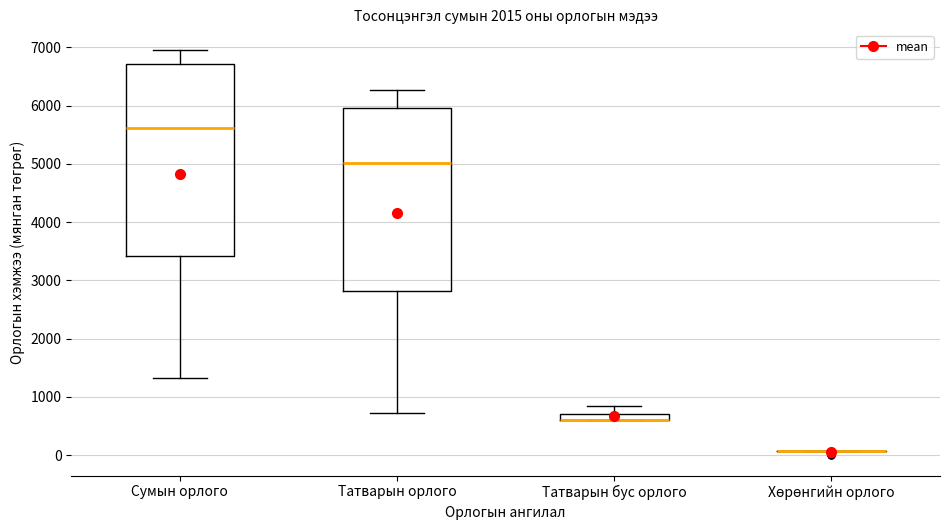

Where is the upper edge of the box for Сумын орлого on the y-axis? The values are not printed on the chart, so give them approximately, as read against the axis.

6700